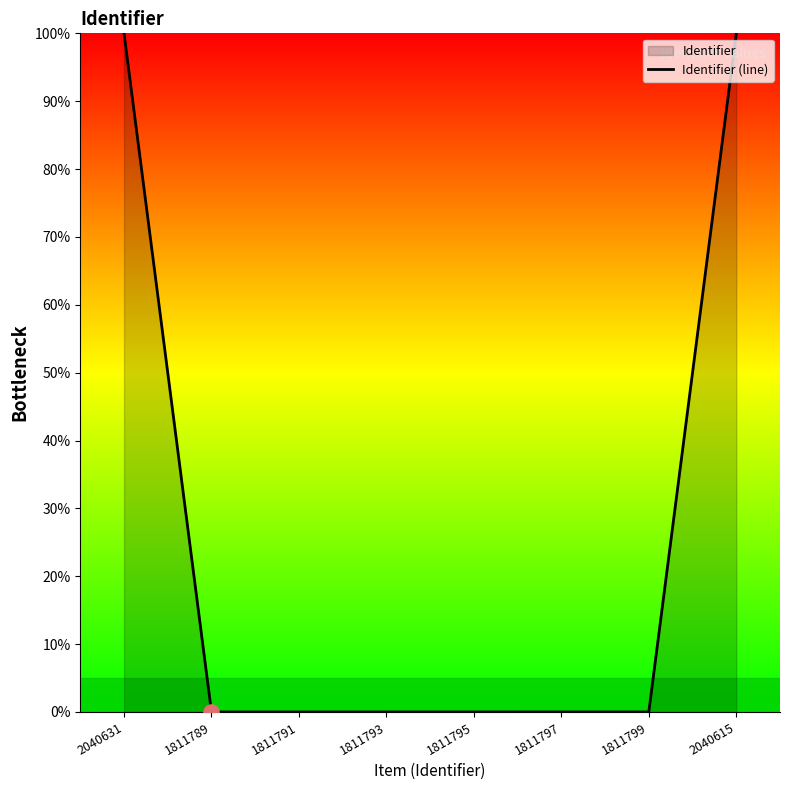

Which has a higher value, 1811789 or 1811795?

1811795